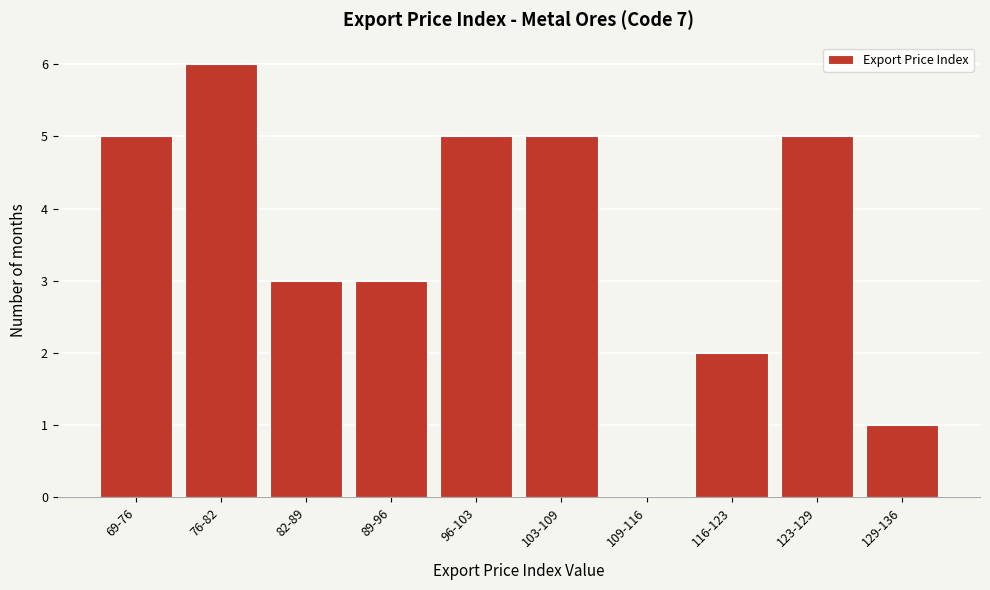

Reading left to right, what are all the values shown in this chart?

69-76=5	76-82=6	82-89=3	89-96=3	96-103=5	103-109=5	109-116=0	116-123=2	123-129=5	129-136=1